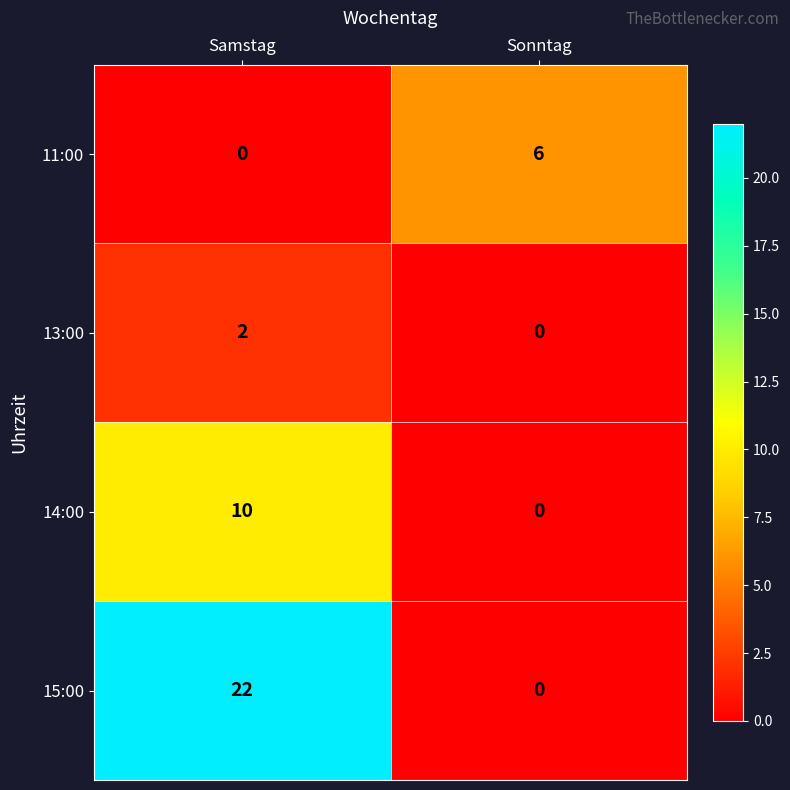

At which category does the chart reach its peak across all series?

Samstag